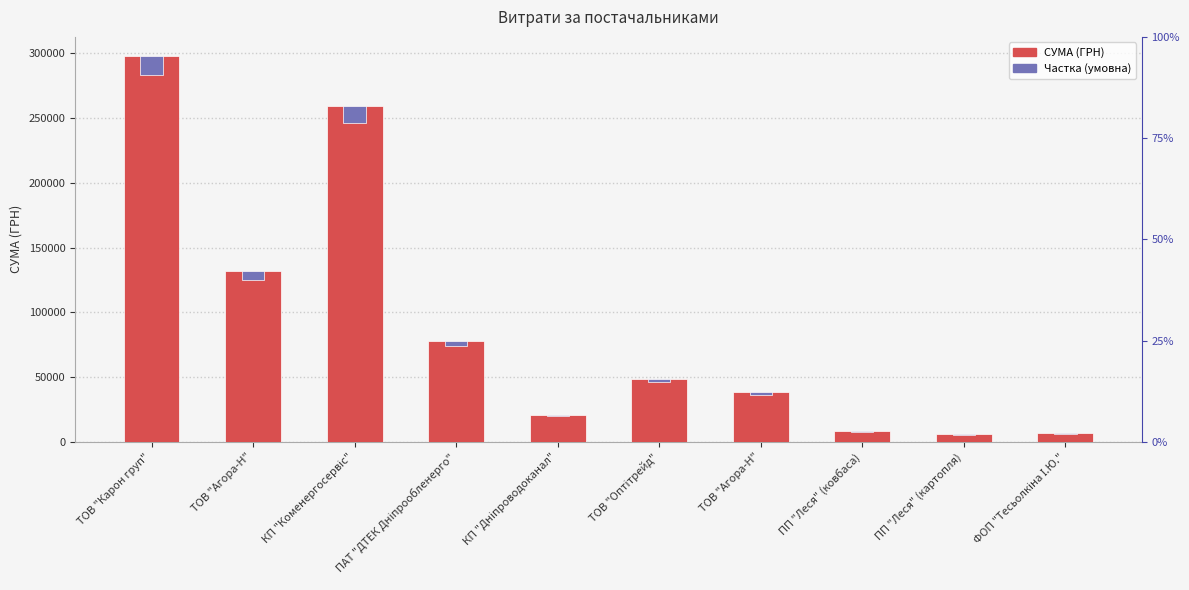

Is the value of СУМА (ГРН) at ПП "Леся" (картопля) greater than the value of Частка (умовна) at ТОВ "Агора-Н"?

No